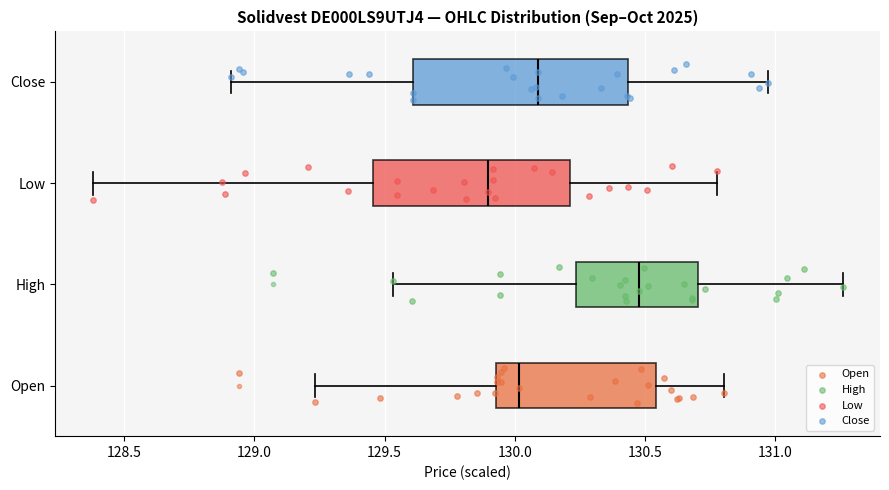

Reading bottom to top, read every box against the x-axis: the position of its median line, the range the box covers, and the ends of its whiskers. The values are not printed on the chart, so give them approximately, as read against the axis.

Open: median 130.00, box 129.95 to 130.55, whiskers 129.25 to 130.80
High: median 130.50, box 130.25 to 130.70, whiskers 129.55 to 131.25
Low: median 129.90, box 129.45 to 130.20, whiskers 128.40 to 130.80
Close: median 130.10, box 129.60 to 130.45, whiskers 128.90 to 131.00